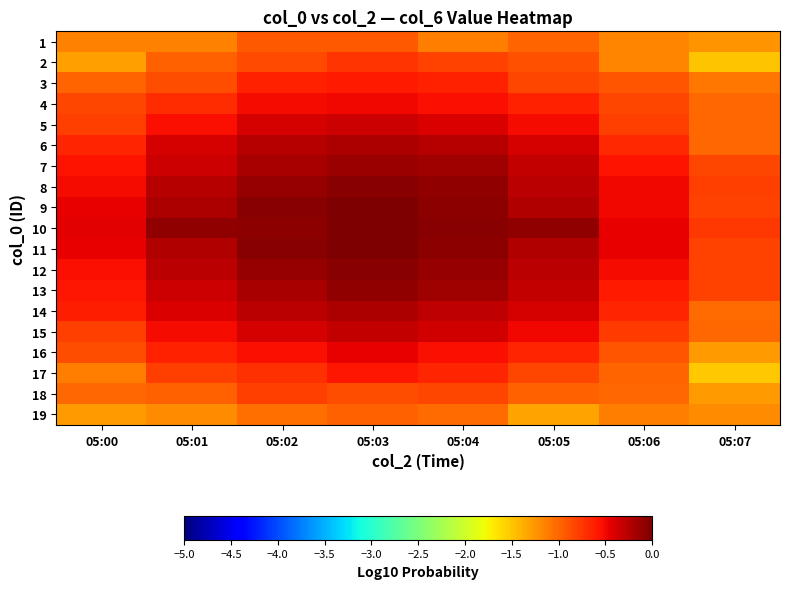

Reading right to left, what are all the values shown in this chart?

1: 05:07=-1.2	05:06=-1.2	05:05=-1.0	05:04=-1.1	05:03=-0.9	05:02=-0.9	05:01=-1.1	05:00=-1.1
2: 05:07=-1.5	05:06=-1.2	05:05=-0.9	05:04=-0.8	05:03=-0.7	05:02=-0.9	05:01=-1.0	05:00=-1.3
3: 05:07=-1.1	05:06=-0.9	05:05=-0.8	05:04=-0.6	05:03=-0.6	05:02=-0.6	05:01=-0.9	05:00=-1.0
4: 05:07=-1.0	05:06=-0.8	05:05=-0.6	05:04=-0.5	05:03=-0.5	05:02=-0.5	05:01=-0.7	05:00=-0.8
5: 05:07=-1.0	05:06=-0.8	05:05=-0.5	05:04=-0.4	05:03=-0.3	05:02=-0.4	05:01=-0.5	05:00=-0.8
6: 05:07=-1.0	05:06=-0.7	05:05=-0.4	05:04=-0.2	05:03=-0.2	05:02=-0.2	05:01=-0.4	05:00=-0.7
7: 05:07=-0.8	05:06=-0.5	05:05=-0.3	05:04=-0.2	05:03=-0.1	05:02=-0.2	05:01=-0.3	05:00=-0.6
8: 05:07=-0.8	05:06=-0.5	05:05=-0.3	05:04=-0.1	05:03=-0.1	05:02=-0.1	05:01=-0.3	05:00=-0.5
9: 05:07=-0.8	05:06=-0.5	05:05=-0.2	05:04=-0.1	05:03=-0.0	05:02=-0.1	05:01=-0.2	05:00=-0.5
10: 05:07=-0.7	05:06=-0.5	05:05=-0.1	05:04=-0.1	05:03=0.0	05:02=-0.1	05:01=-0.1	05:00=-0.4
11: 05:07=-0.8	05:06=-0.5	05:05=-0.2	05:04=-0.1	05:03=-0.0	05:02=-0.1	05:01=-0.2	05:00=-0.5
12: 05:07=-0.8	05:06=-0.5	05:05=-0.3	05:04=-0.1	05:03=-0.0	05:02=-0.1	05:01=-0.3	05:00=-0.5
13: 05:07=-0.8	05:06=-0.6	05:05=-0.3	05:04=-0.1	05:03=-0.1	05:02=-0.2	05:01=-0.3	05:00=-0.6
14: 05:07=-1.0	05:06=-0.7	05:05=-0.4	05:04=-0.3	05:03=-0.2	05:02=-0.3	05:01=-0.4	05:00=-0.6
15: 05:07=-1.0	05:06=-0.8	05:05=-0.5	05:04=-0.4	05:03=-0.3	05:02=-0.4	05:01=-0.5	05:00=-0.8
16: 05:07=-1.3	05:06=-0.9	05:05=-0.7	05:04=-0.5	05:03=-0.5	05:02=-0.5	05:01=-0.6	05:00=-0.9
17: 05:07=-1.5	05:06=-1.0	05:05=-0.8	05:04=-0.7	05:03=-0.6	05:02=-0.7	05:01=-0.8	05:00=-1.1
18: 05:07=-1.3	05:06=-1.0	05:05=-1.0	05:04=-0.8	05:03=-0.9	05:02=-0.8	05:01=-1.0	05:00=-1.0
19: 05:07=-1.2	05:06=-1.1	05:05=-1.3	05:04=-1.0	05:03=-1.0	05:02=-1.1	05:01=-1.2	05:00=-1.3